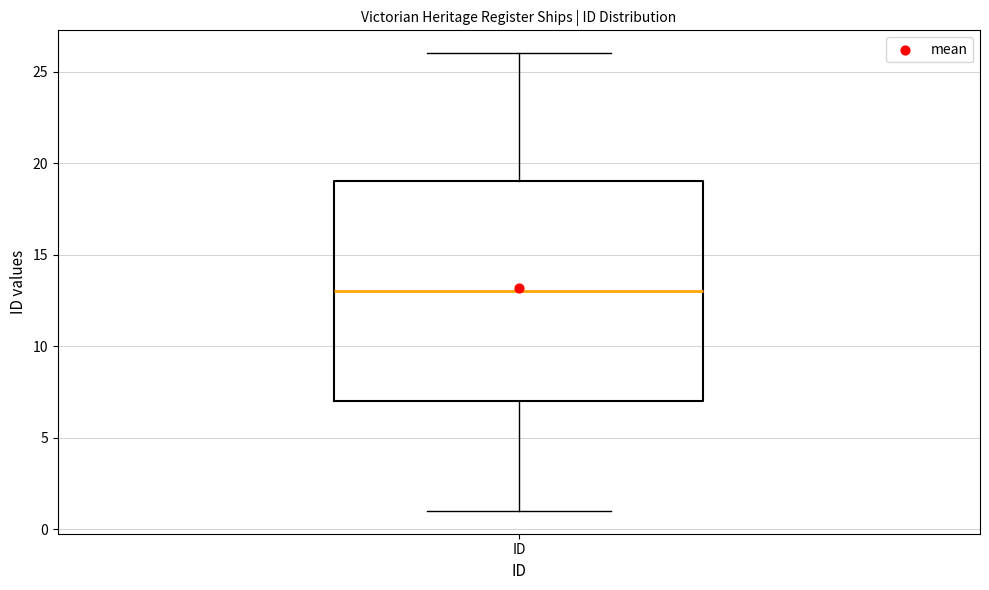

Read this box plot against the y-axis: the position of the median line, the range covered by the box, and the ends of both whiskers. The values are not printed on the chart, so give them approximately, as read against the axis.

median 13, box 7 to 19, whiskers 1 to 26